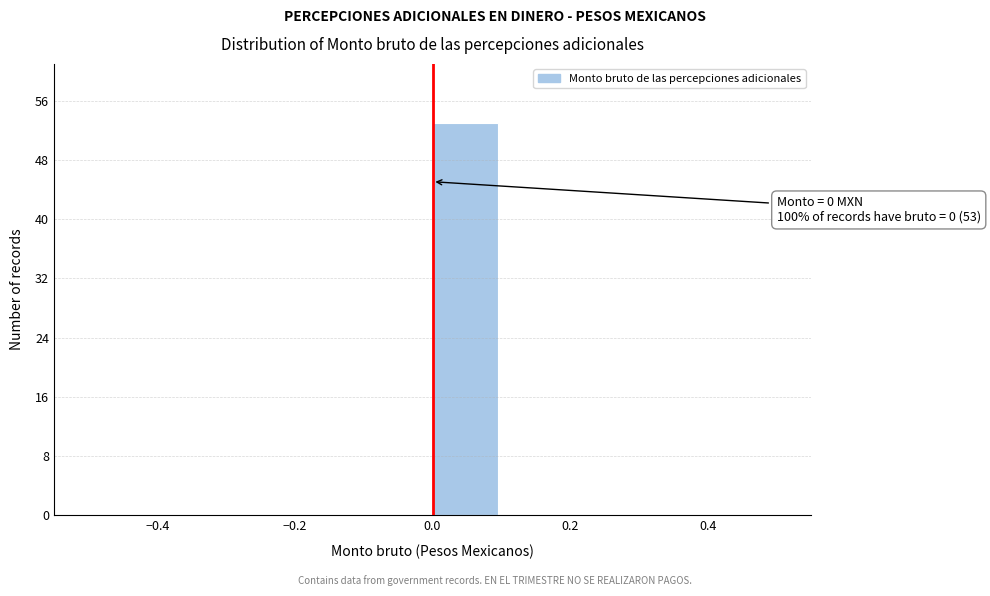

Over which range of the x-axis is the bar tallest?

0.0 to 0.1